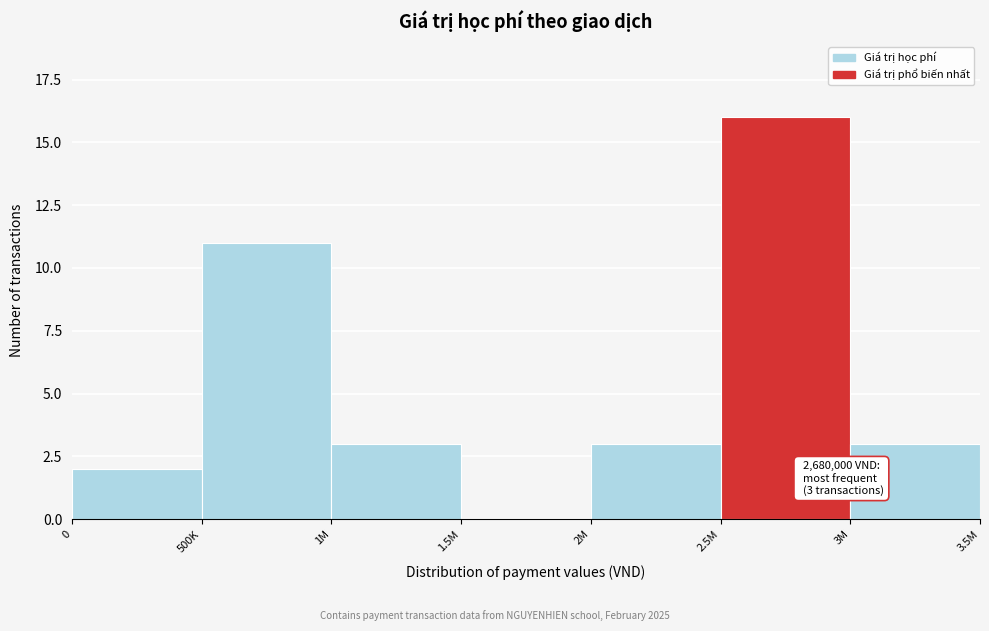

Reading left to right, what are all the values shown in this chart?

0=2	500K=11	1M=3	1.5M=0	2M=3	2.5M=16	3M=3